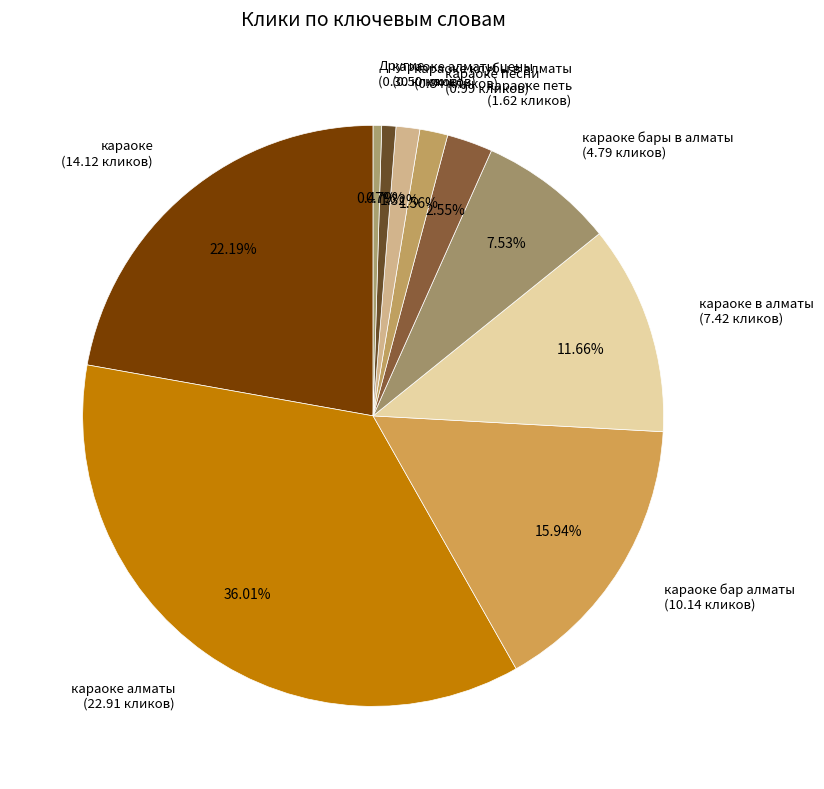

Is there a majority slice in this chart?

No